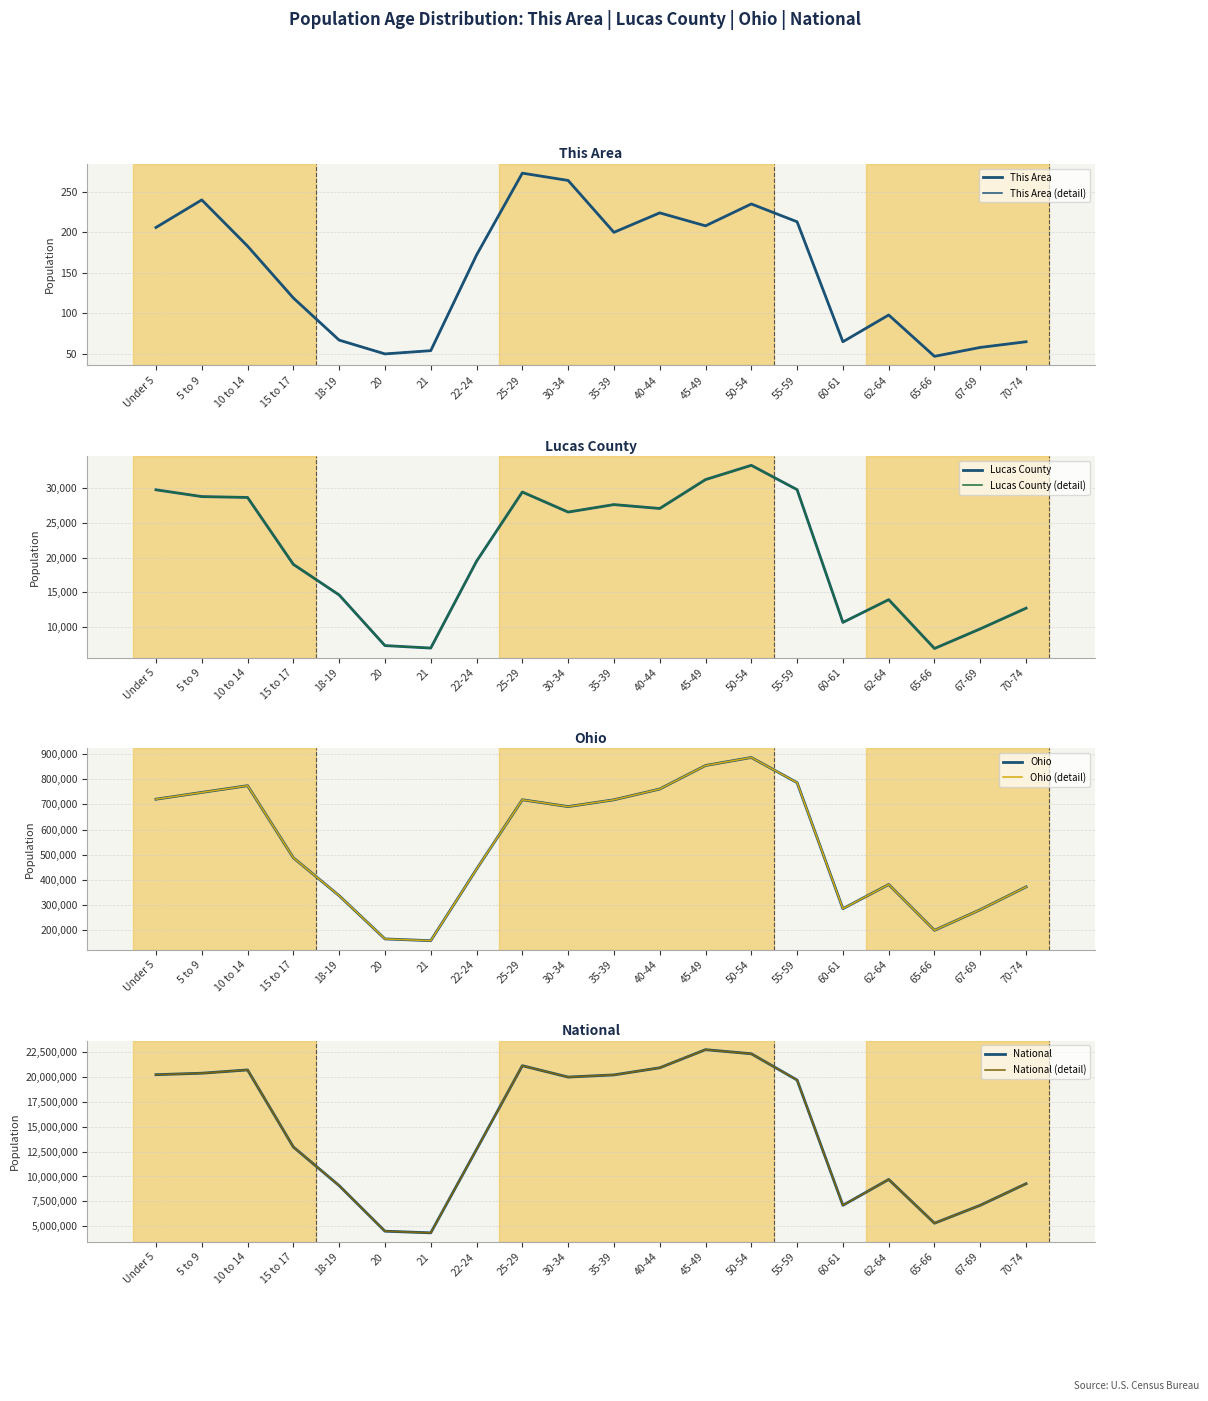

What is the difference between the maximum and second lowest values in the Ohio series?

723071